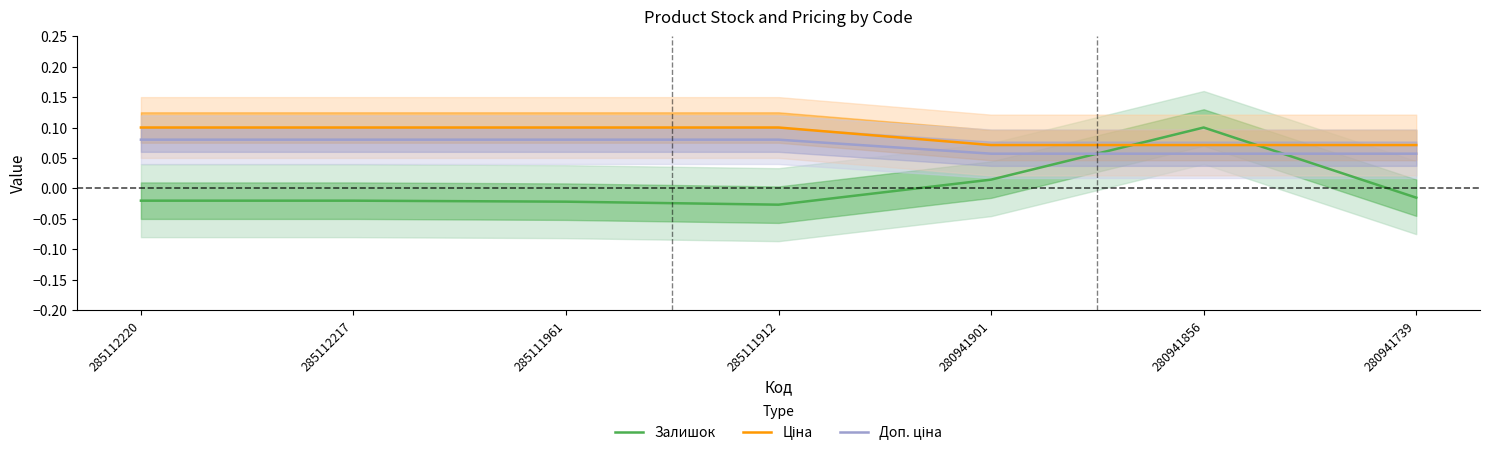

Which series changed the most between 285111912 and 280941739?

Ціна